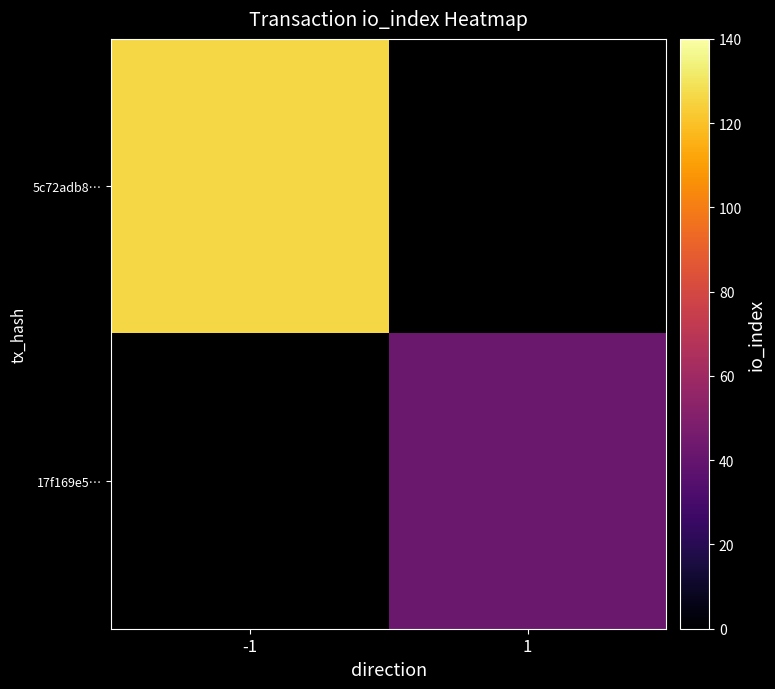

Which series has the widest spread of values?

5c72adb8…